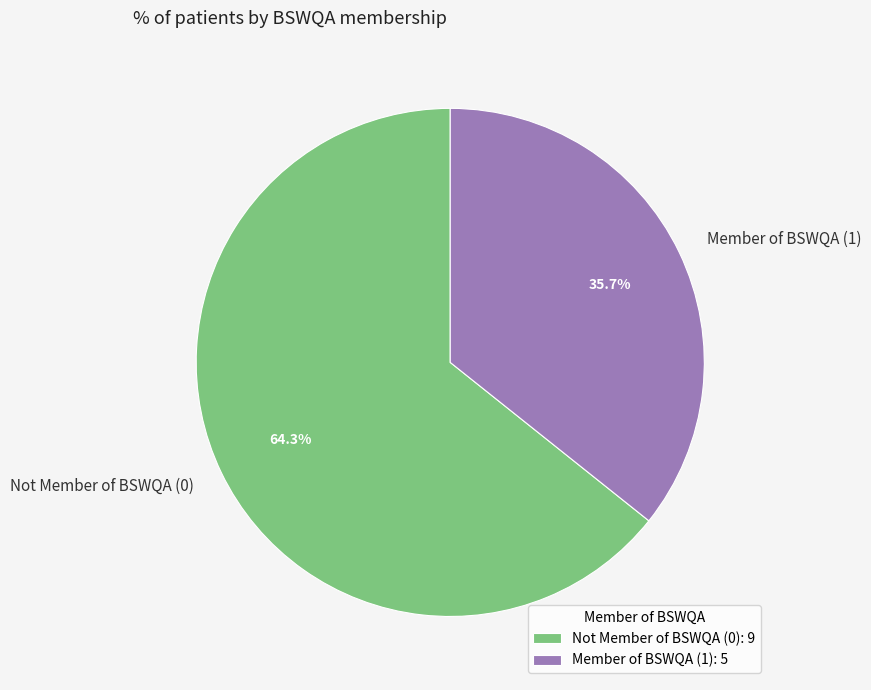

Between Not Member of BSWQA (0) and Member of BSWQA (1), which is larger?

Not Member of BSWQA (0)